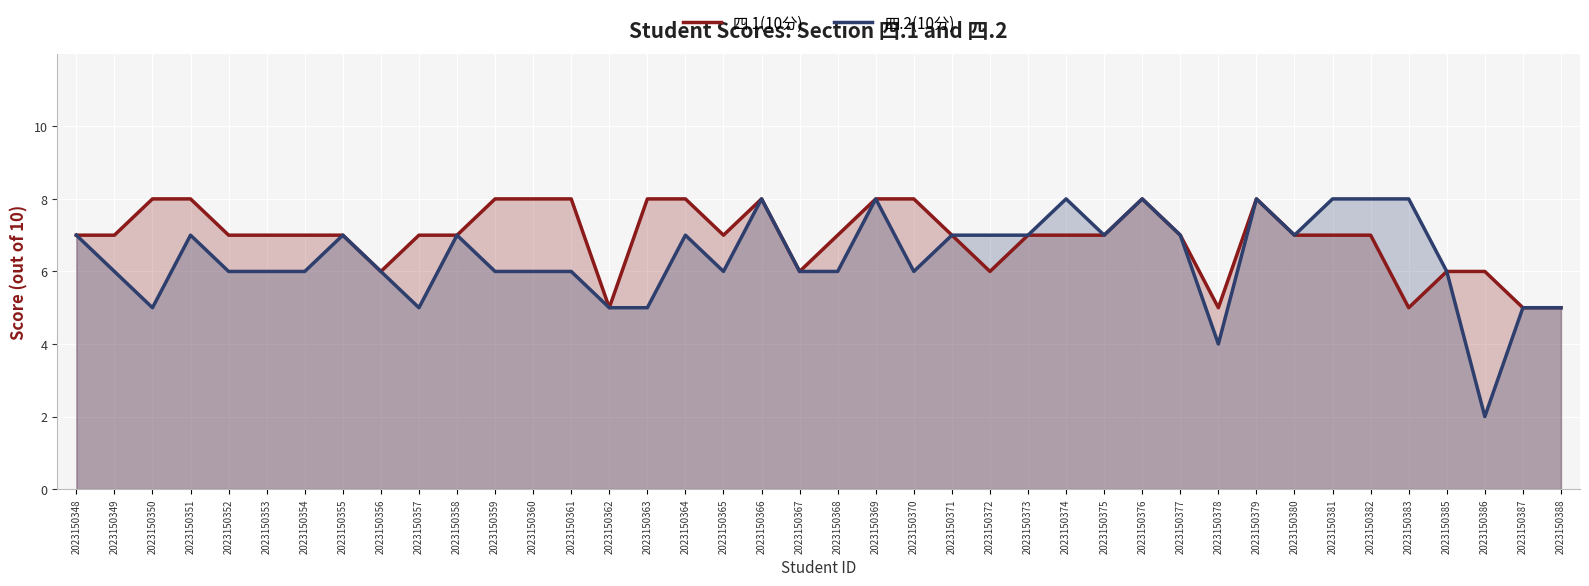

How many lines are shown in the chart?

2